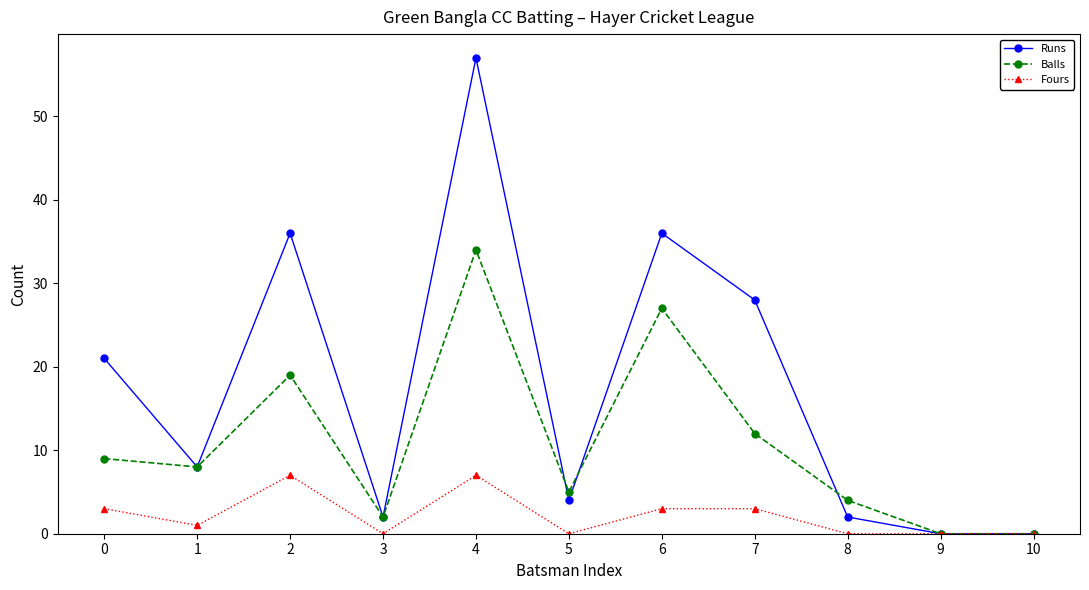

Read the Runs value at 0.

21